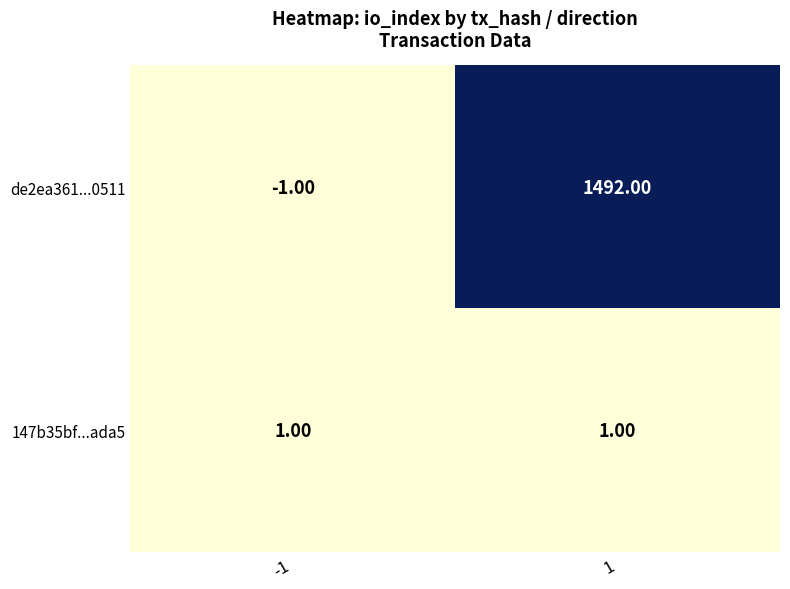

Which series has the largest total across all categories?

de2ea361...0511